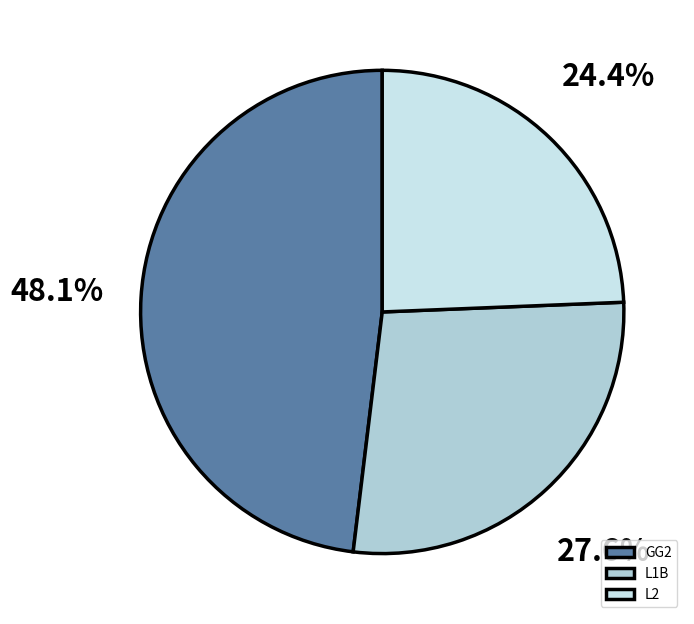

Count the number of slices in the pie.

3